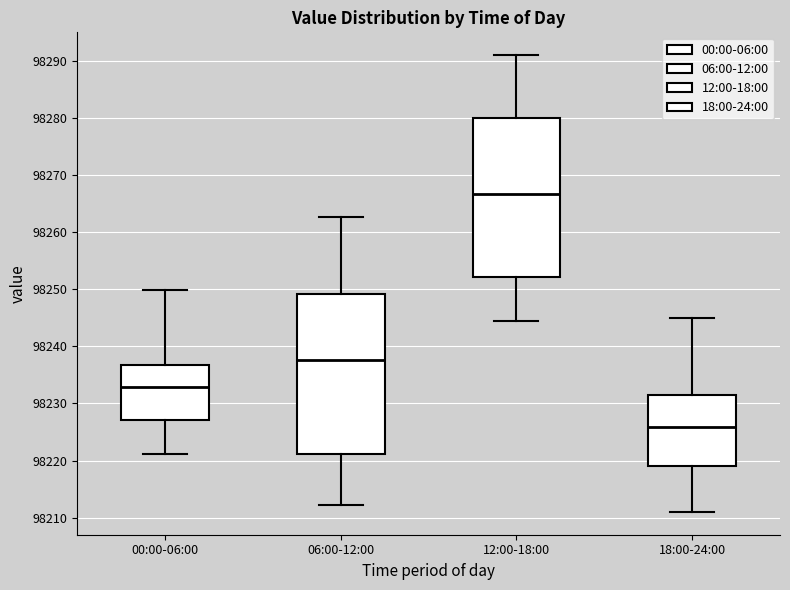

Which box has the highest median line?

12:00-18:00